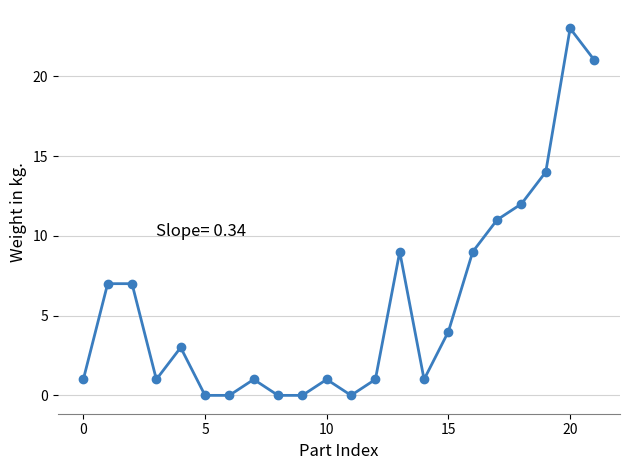

What is the difference between the second highest and second lowest values?

21